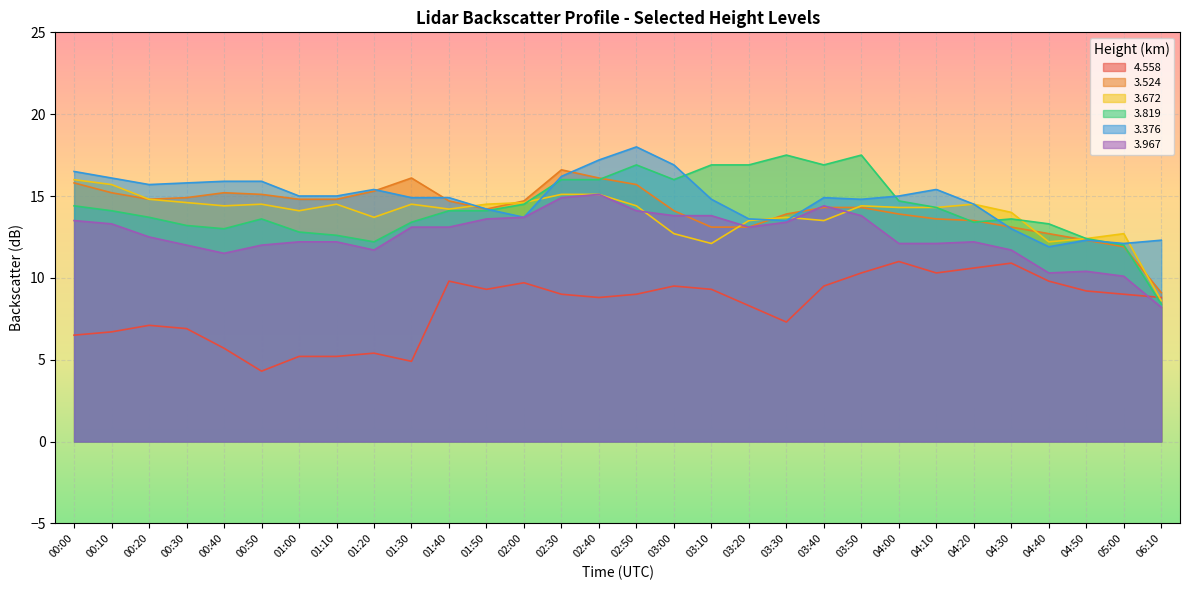

What is the smallest value displayed?

4.3